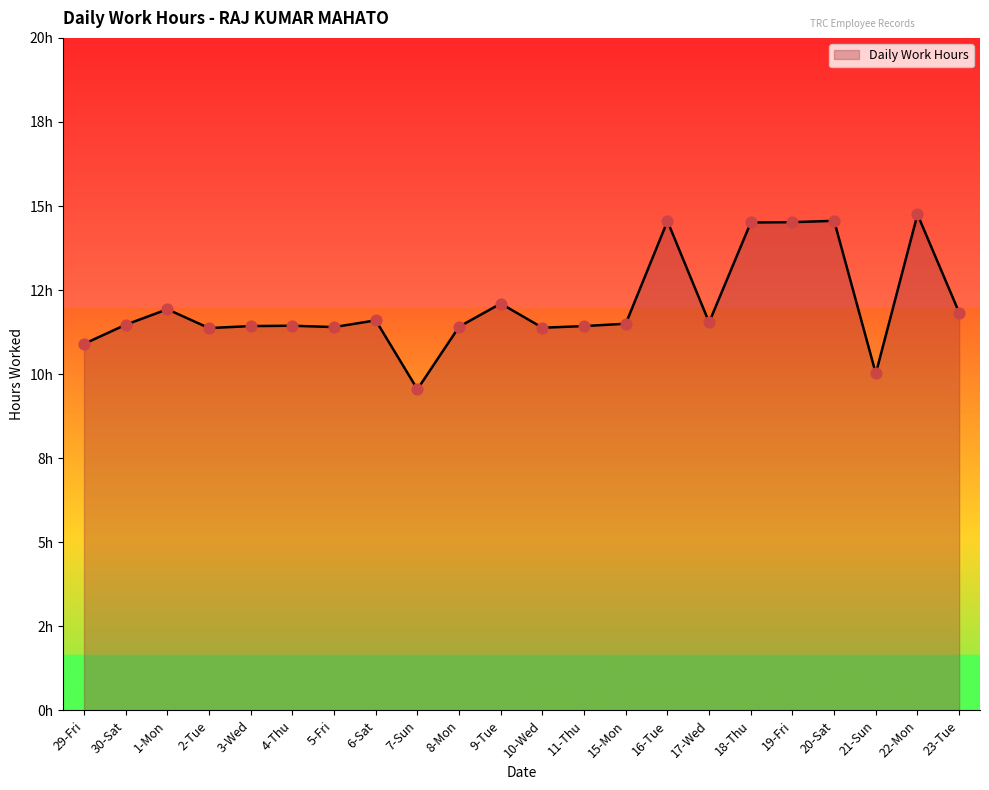

Between 7-Sun and 17-Wed, which is larger?

17-Wed